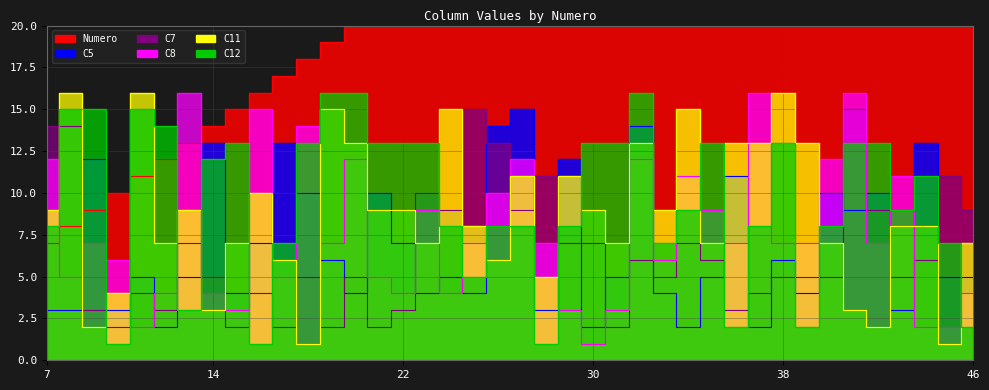

How many times do C8 and Numero cross each other?

3